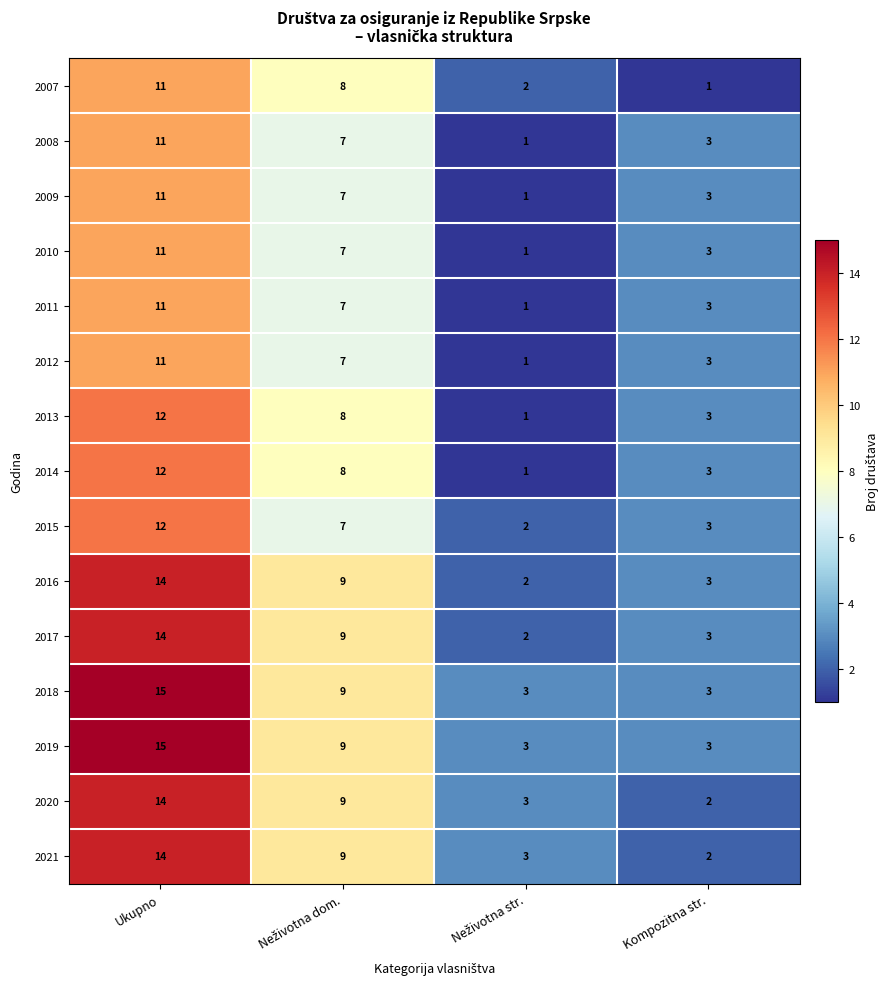

Is it true that 2011 equals 3 at Kompozitna str.?

True